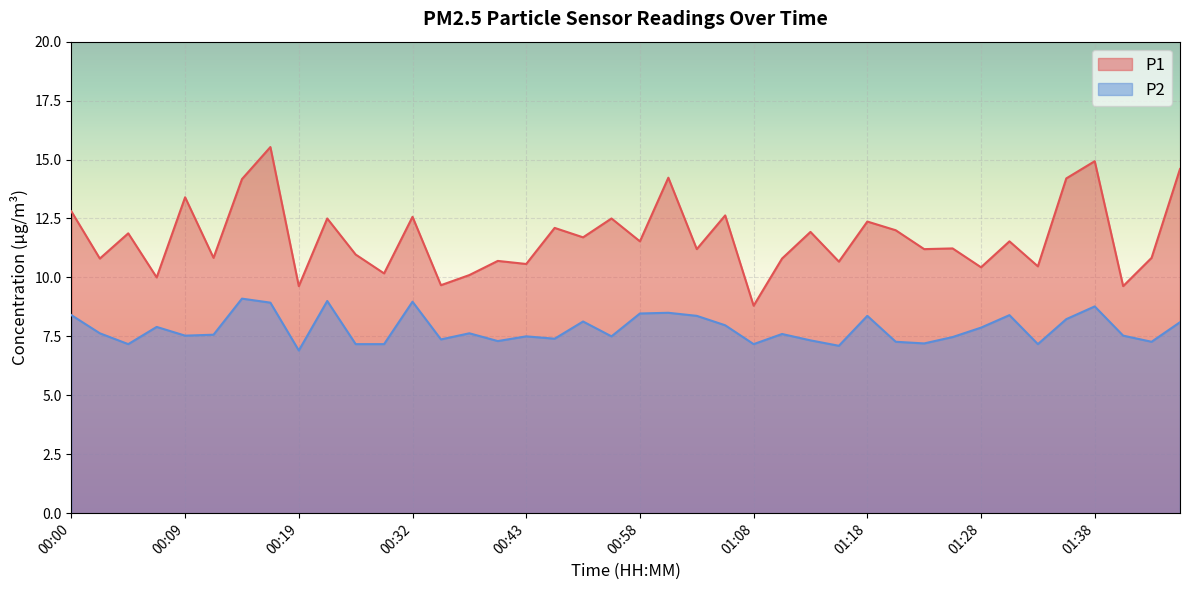

What is the label of the 8th point from the right?

01:28